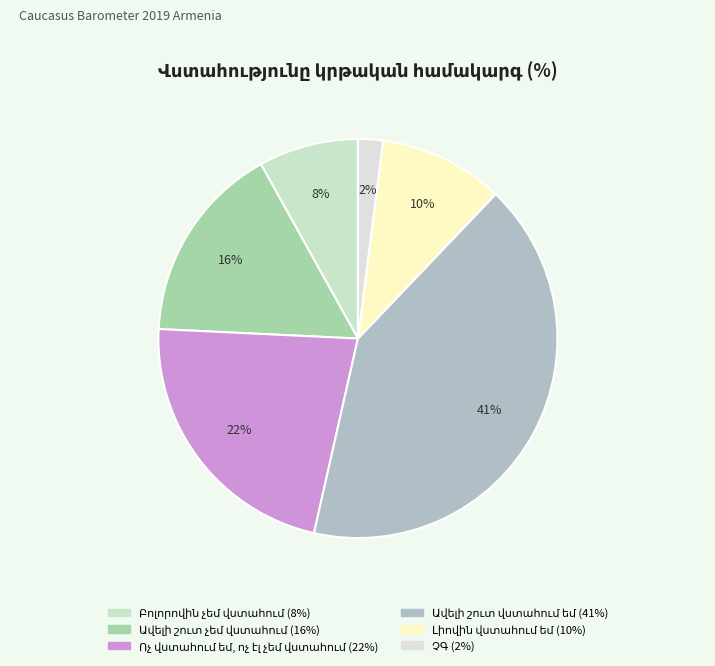

How many slices are in this pie chart?

6